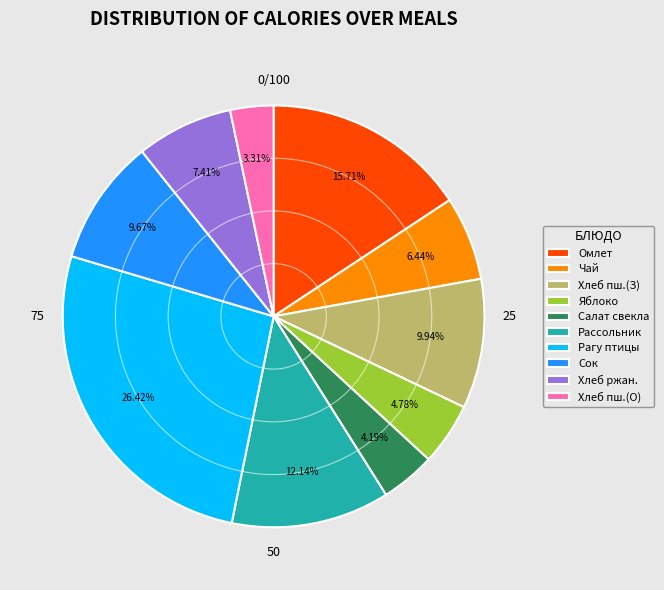

What is the ratio of the value at Салат свекла to the value at Омлет?

0.3